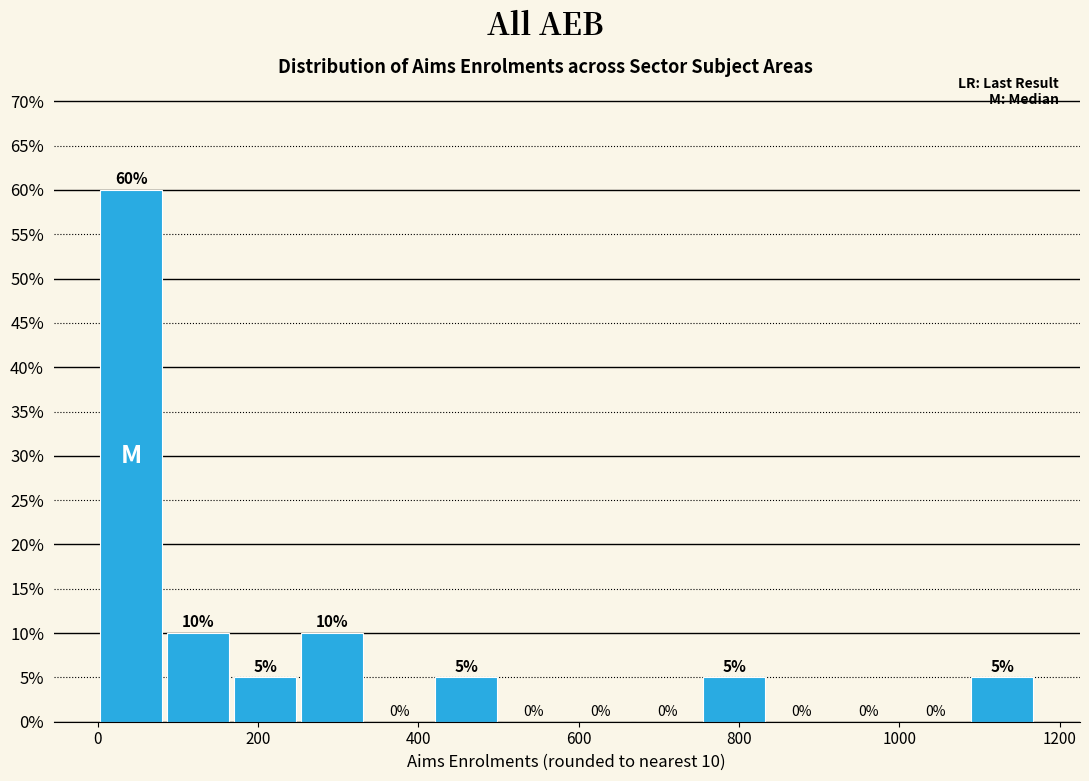

Which range on the x-axis has the tallest bar?

0 to 80